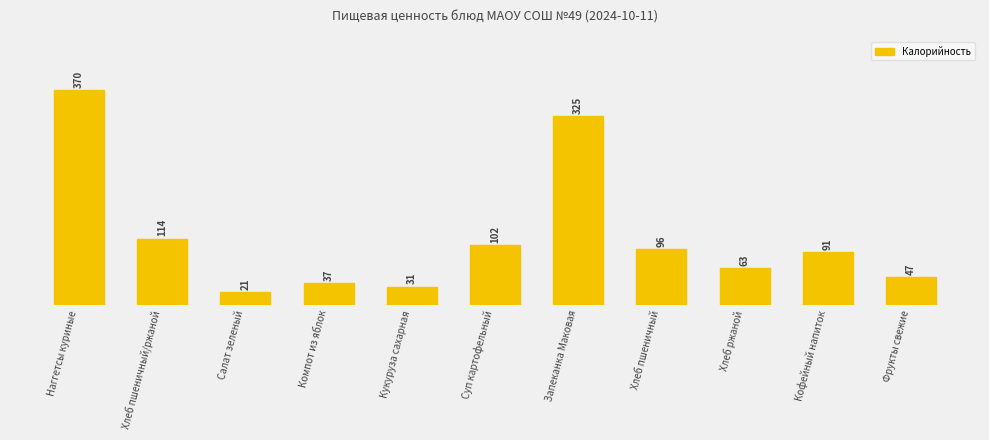

Rank the categories by value from highest to lowest.

Наггетсы куриные, Запеканка Маковая, Хлеб пшеничный/ржаной, Суп картофельный, Хлеб пшеничный, Кофейный напиток, Хлеб ржаной, Фрукты свежие, Компот из яблок, Кукуруза сахарная, Салат зеленый